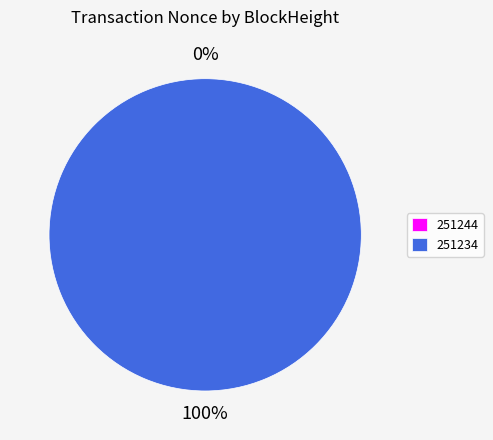

To the nearest percent, what is the combined percentage of 251234 and 251244?

100%